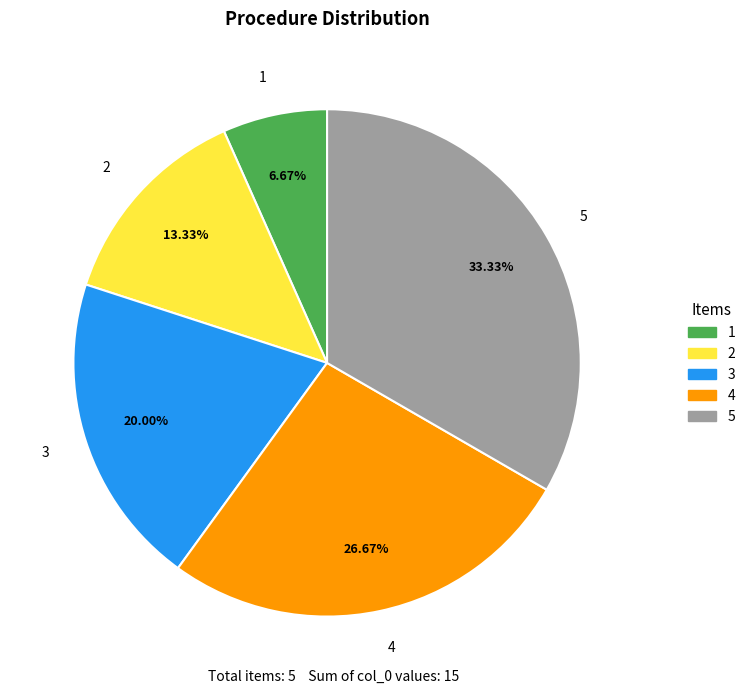

How many slices are in this pie chart?

5